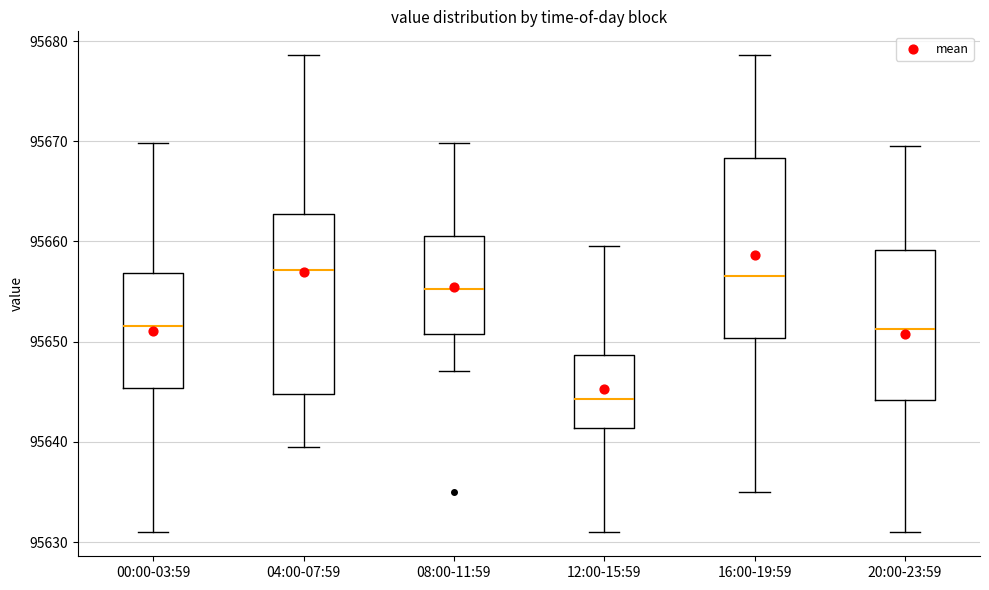

Reading left to right, transcribe this box plot: for each box, give where its median line is, the range the box spans, and where its two whiskers end, as read against the y-axis. The values are not printed on the chart, so give them approximately, as read against the axis.

00:00-03:59: median 95652, box 95645 to 95657, whiskers 95631 to 95670
04:00-07:59: median 95657, box 95645 to 95663, whiskers 95640 to 95679
08:00-11:59: median 95655, box 95651 to 95661, whiskers 95647 to 95670
12:00-15:59: median 95644, box 95641 to 95649, whiskers 95631 to 95660
16:00-19:59: median 95657, box 95650 to 95668, whiskers 95635 to 95679
20:00-23:59: median 95651, box 95644 to 95659, whiskers 95631 to 95670